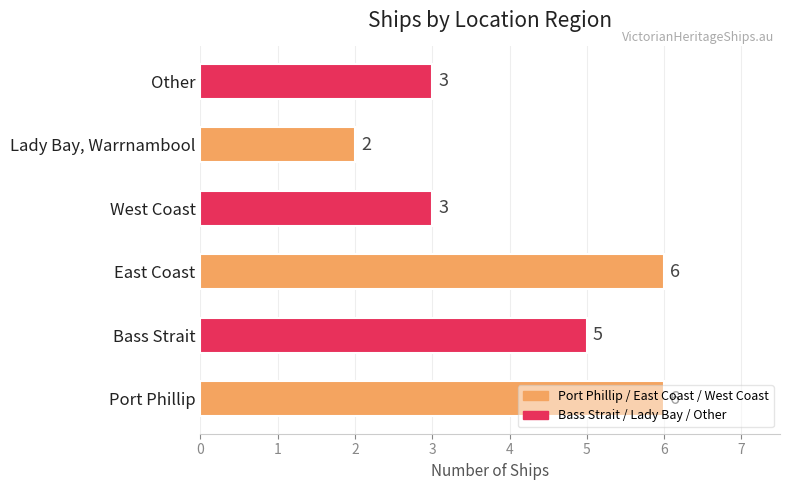

How many values are between 3 and 6?

5